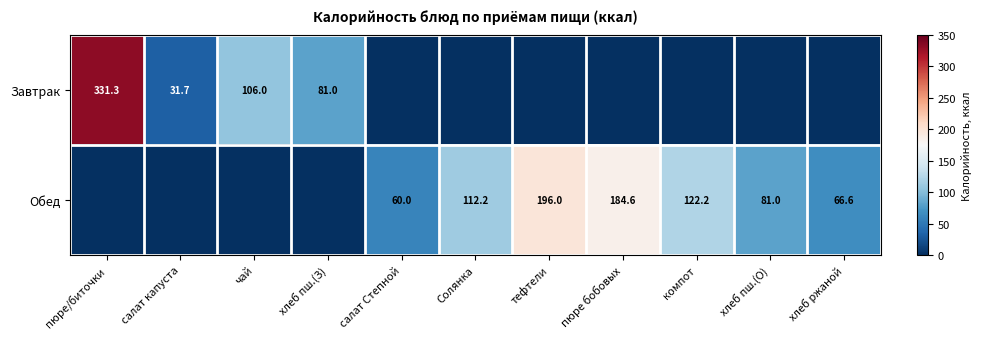

What is the total value across all series at салат капуста?

31.7